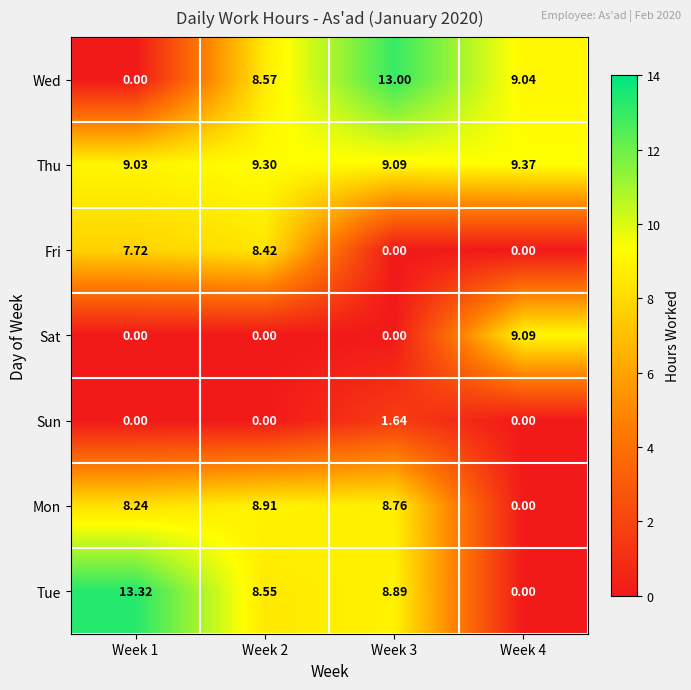

Which series has the largest total across all categories?

Thu